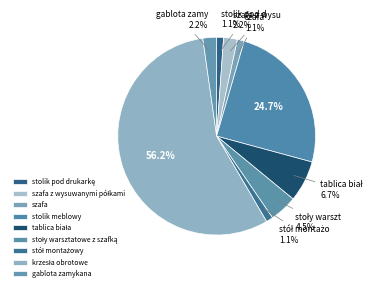

What percentage do stolik pod drukarkę and szafa z wysuwanymi półkami together represent?

3.4%